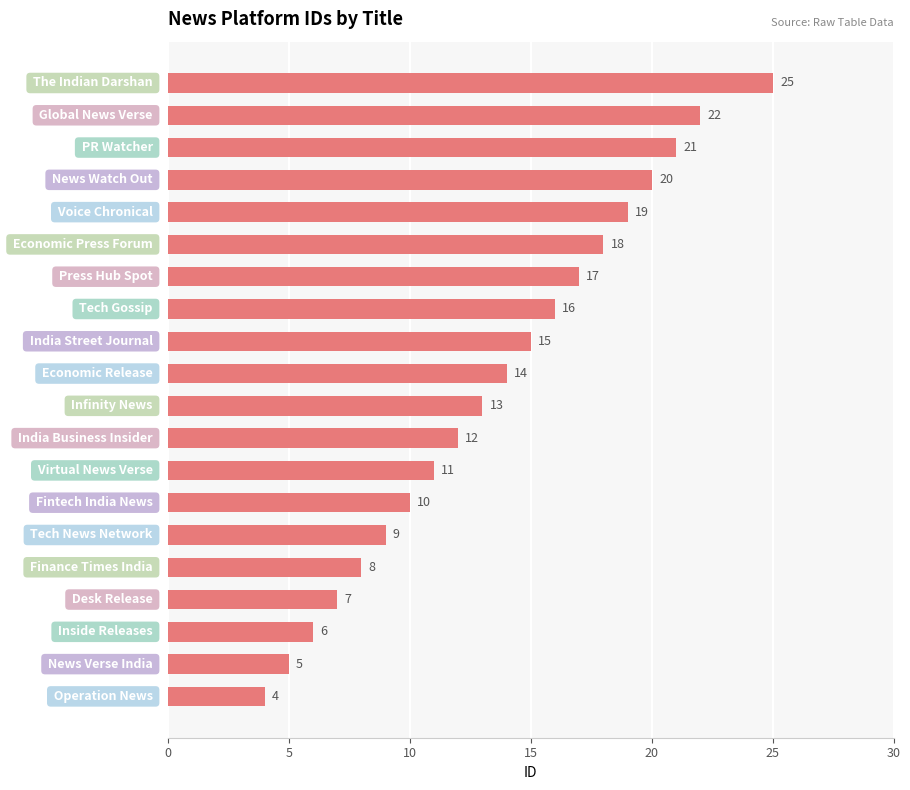

What is the difference between the second highest and second lowest values?

17